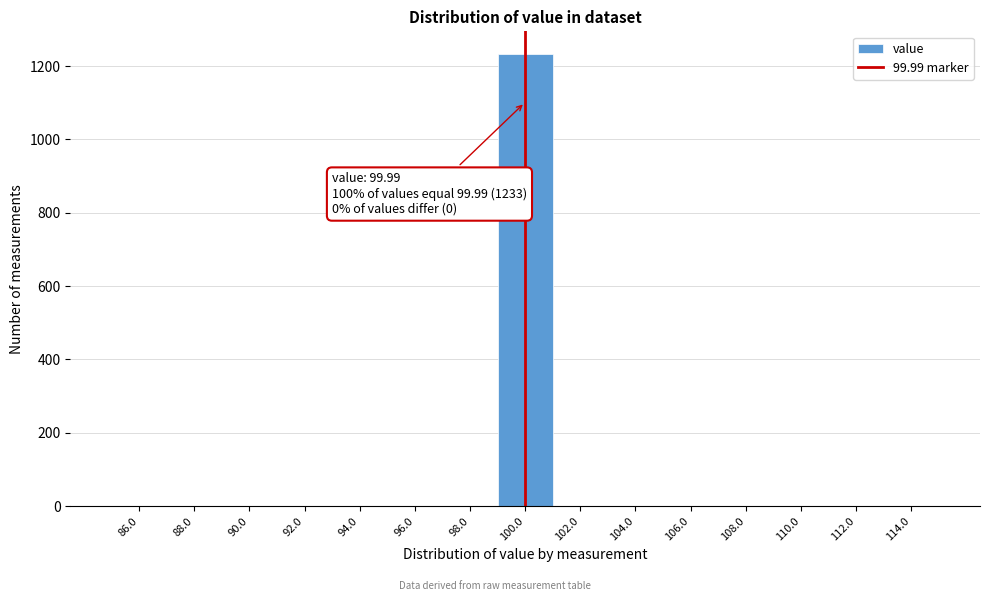

Over which range of the x-axis is the bar tallest?

99 to 101